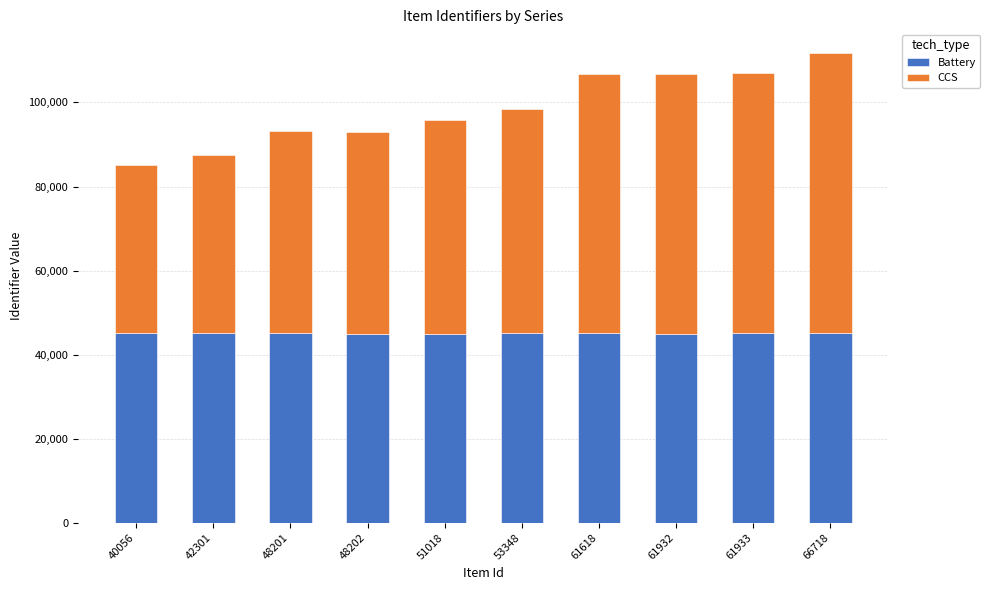

At which category is the sum across all series the highest?

66718